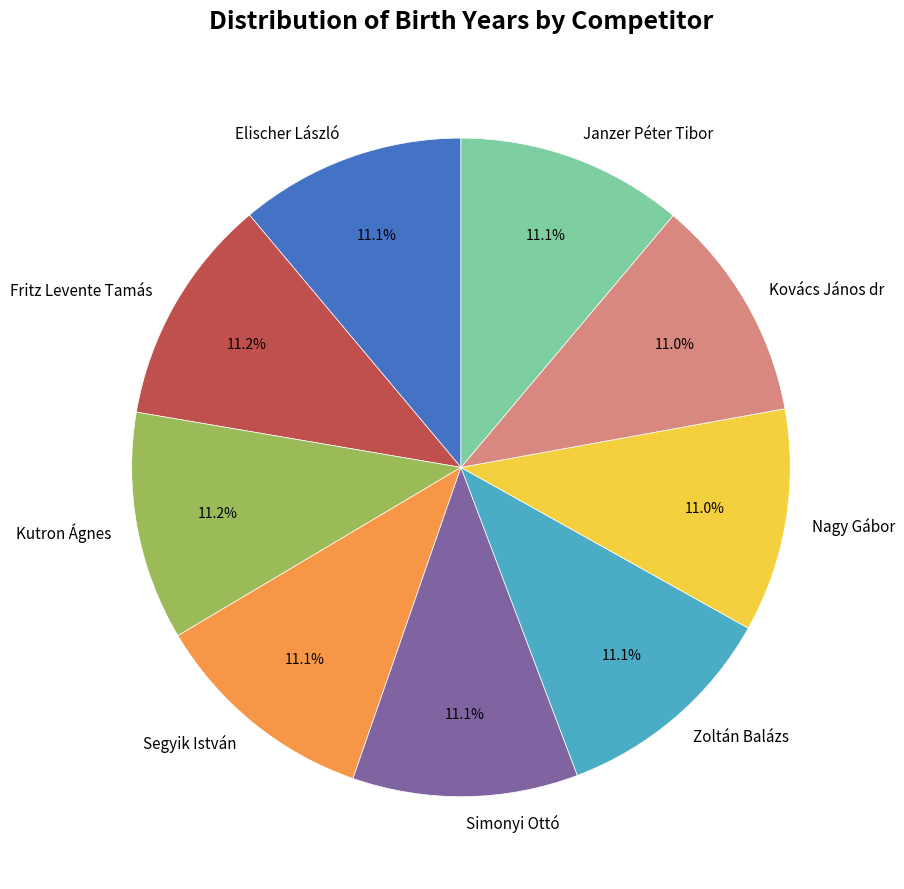

Is there any slice that represents more than half of the pie?

No